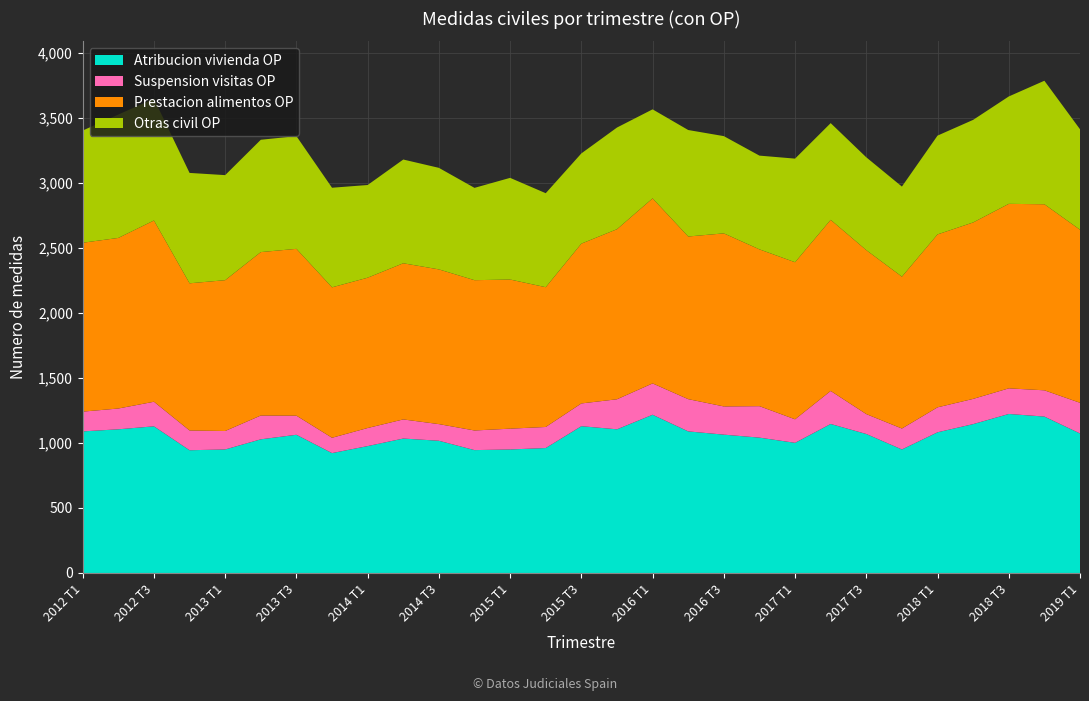

Reading left to right, list all the values displayed in this chart.

Atribucion vivienda OP: 1089	1105	1128	944	950	1028	1063	922	976	1034	1017	945	950	961	1129	1105	1217	1089	1064	1041	1001	1146	1069	950	1082	1145	1223	1203	1073
Suspension visitas OP: 152	160	189	152	142	183	147	118	139	147	128	151	160	162	175	231	241	248	217	242	181	254	153	161	192	194	197	202	236
Prestacion alimentos OP: 1299	1312	1394	1132	1160	1257	1283	1157	1156	1201	1190	1156	1147	1075	1229	1308	1423	1251	1331	1206	1208	1316	1261	1168	1330	1357	1419	1431	1331
Otras civil OP: 863	949	937	849	808	864	867	766	713	798	781	710	782	723	694	782	685	819	748	721	797	744	714	693	760	789	826	950	773